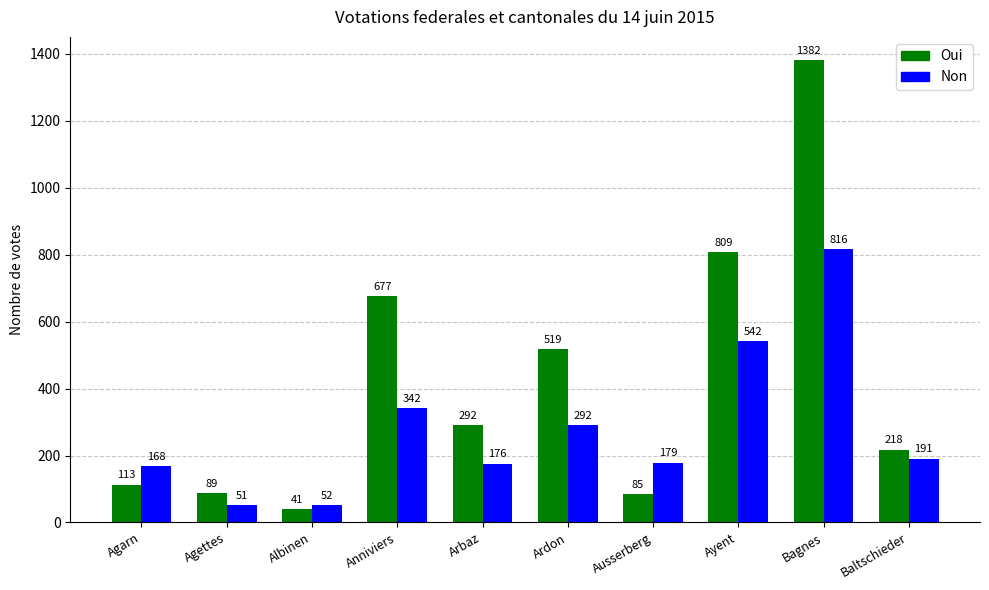

What are all the series names shown in the legend?

Oui, Non